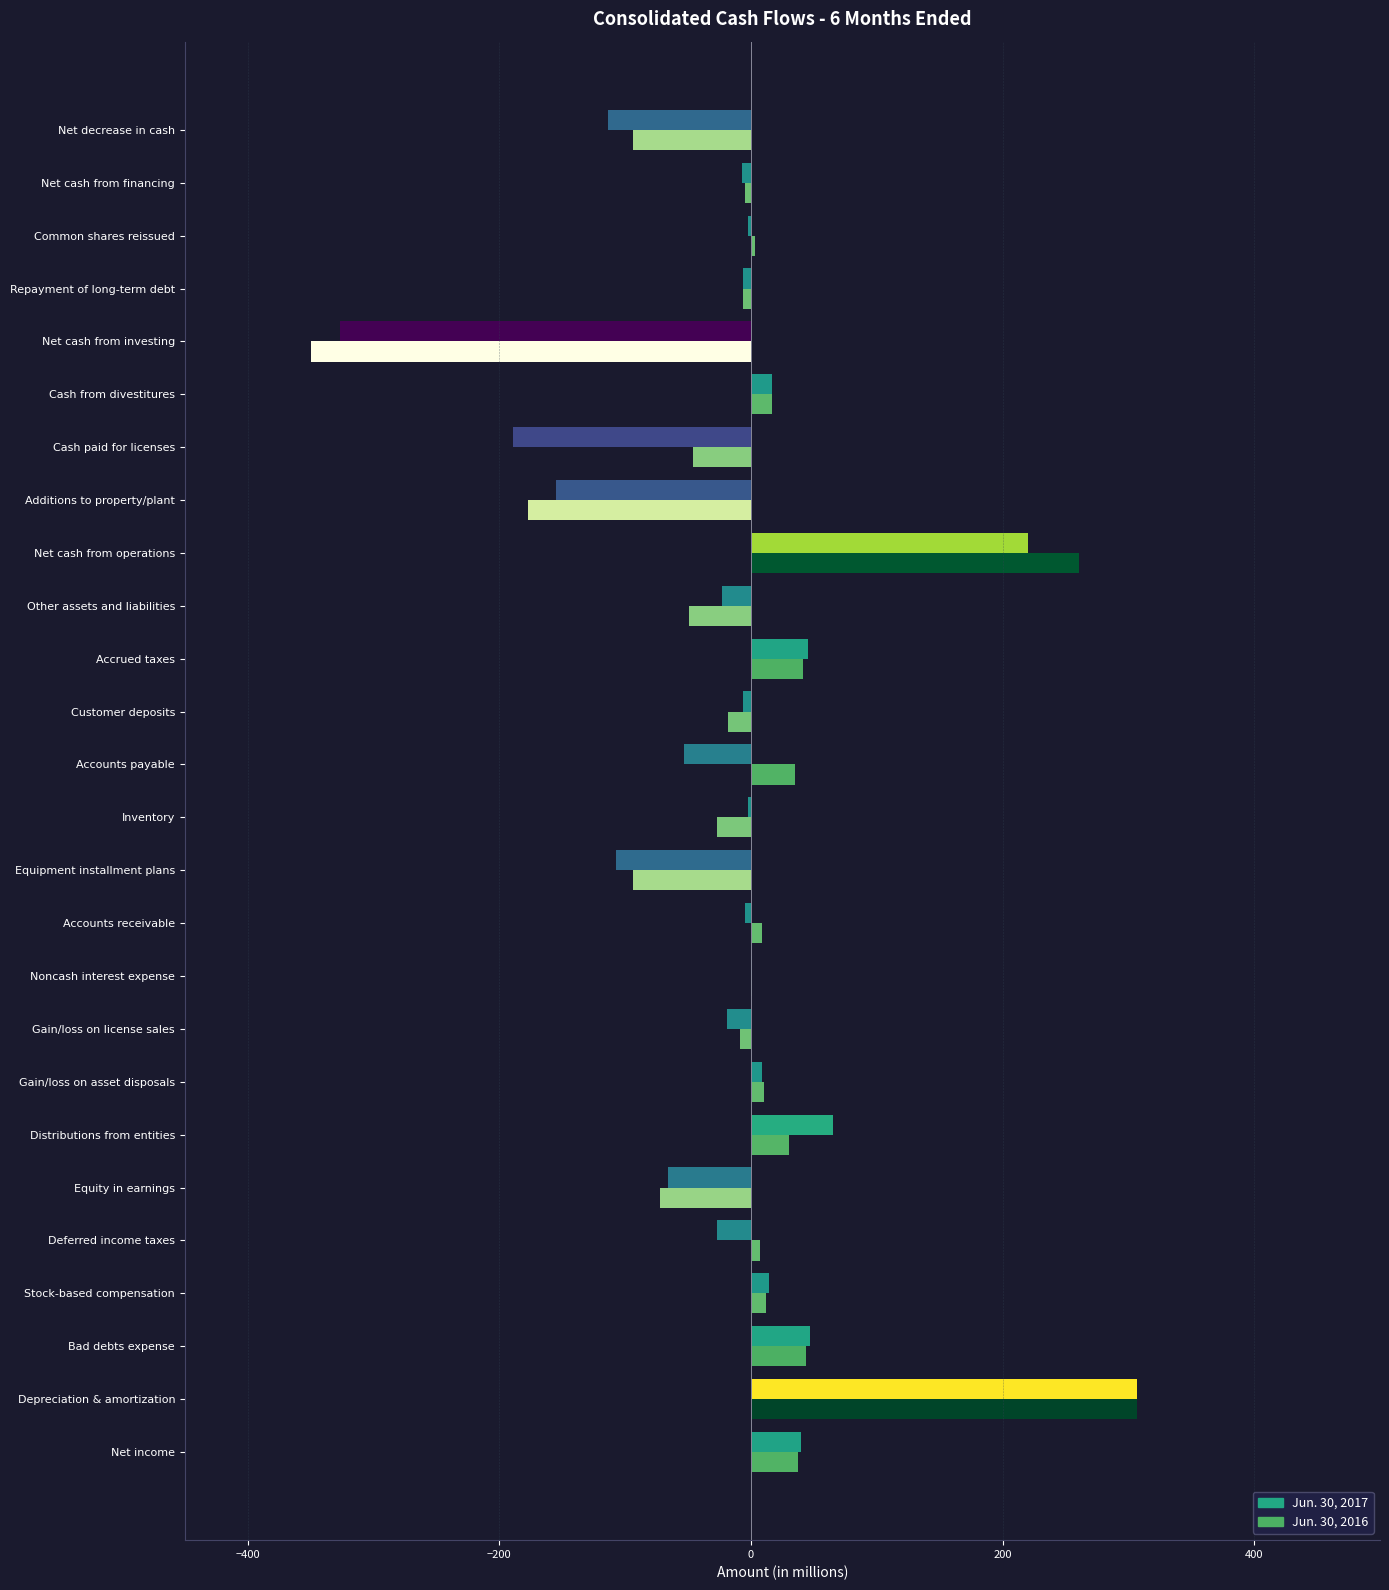

What is the total value across all series at Net decrease in cash?

-208